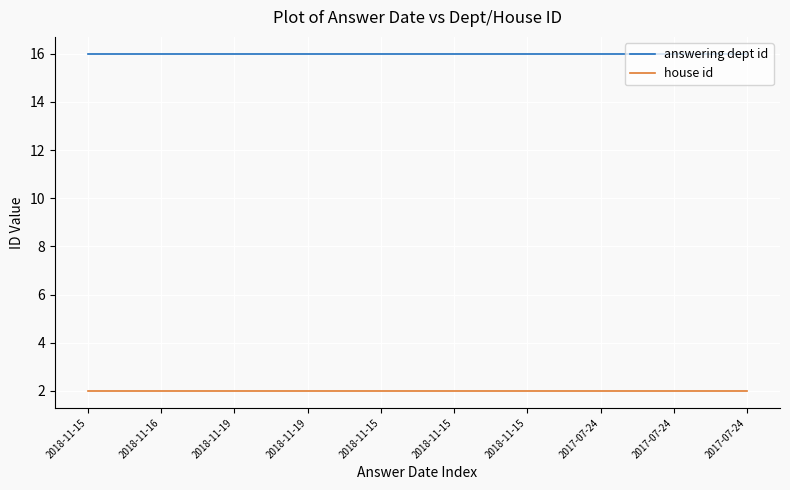

How many lines are shown in the chart?

2